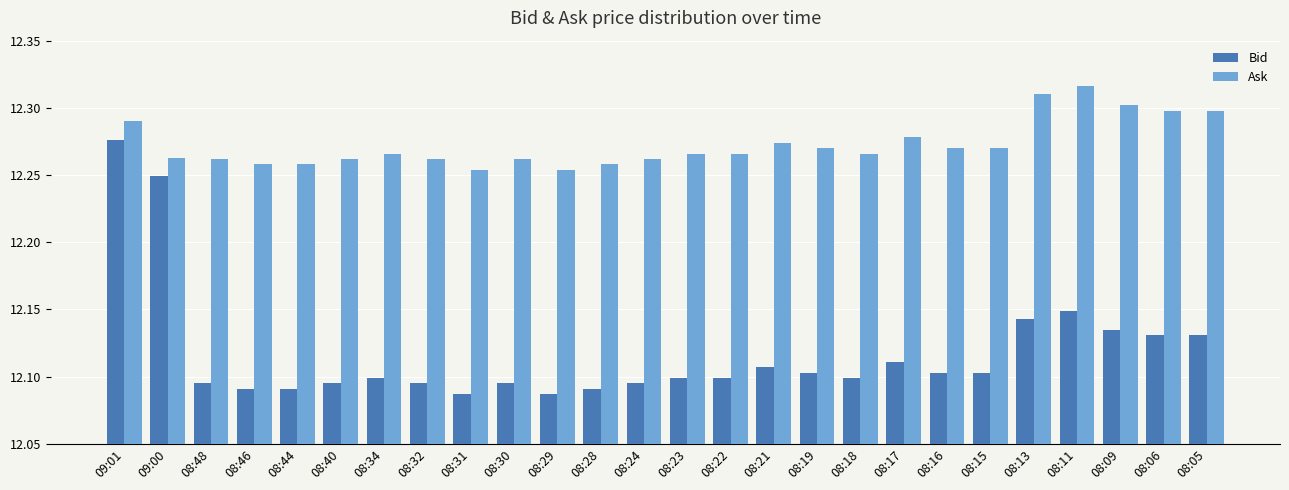

Rank the series by their average value, from highest to lowest.

Ask, Bid